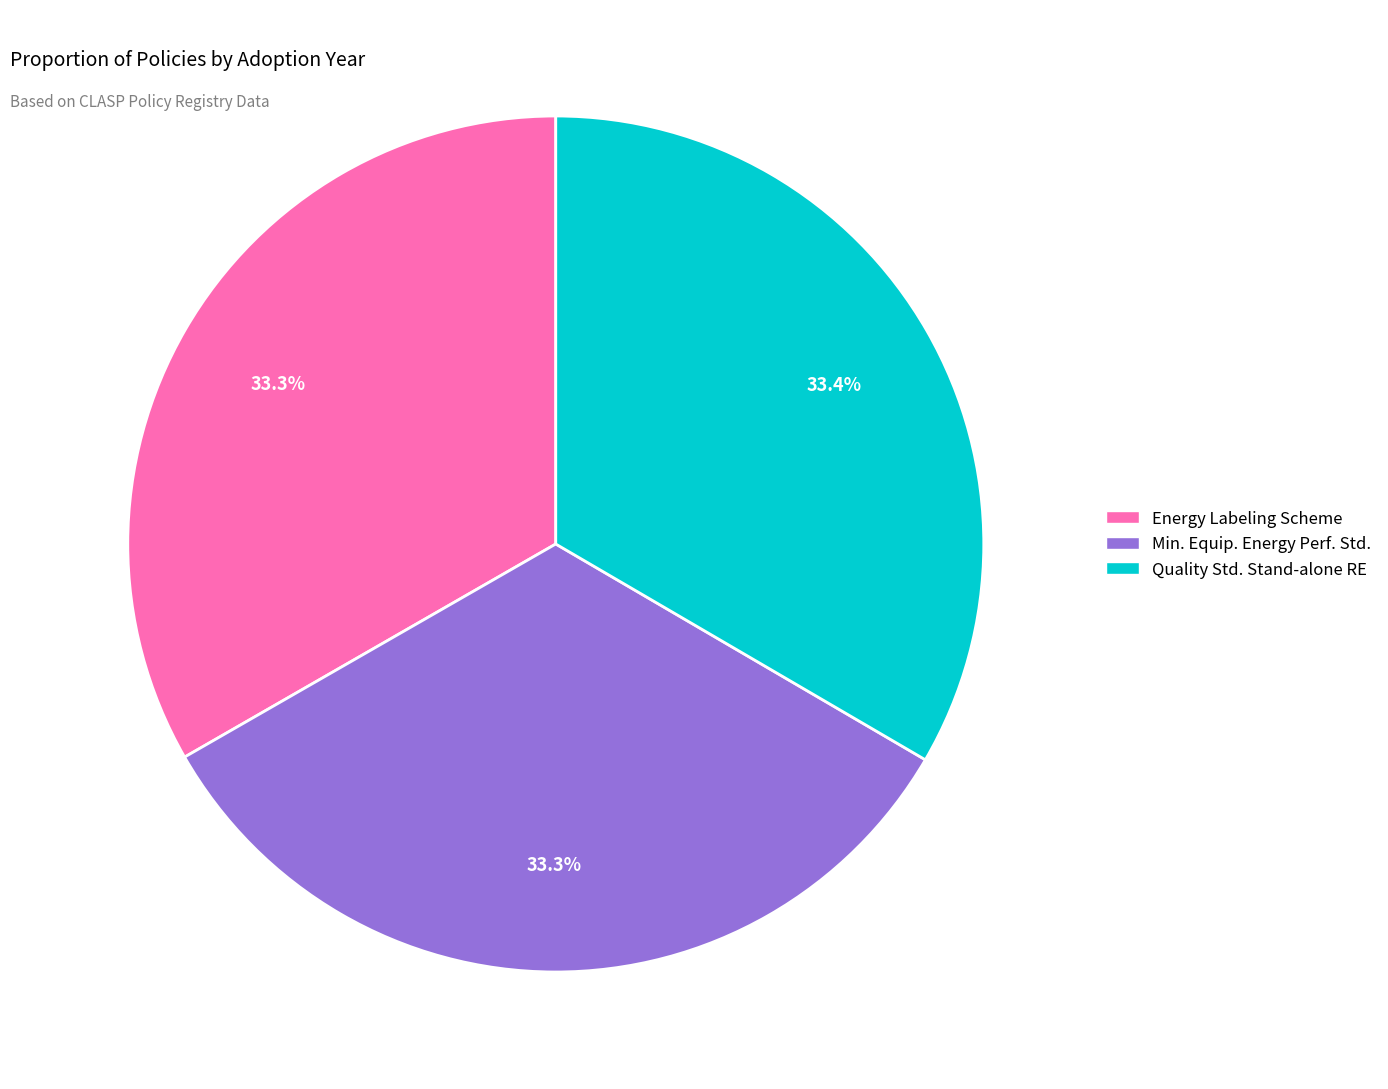

The Energy Labeling Scheme slice represents 26% of the pie. True or false?

False